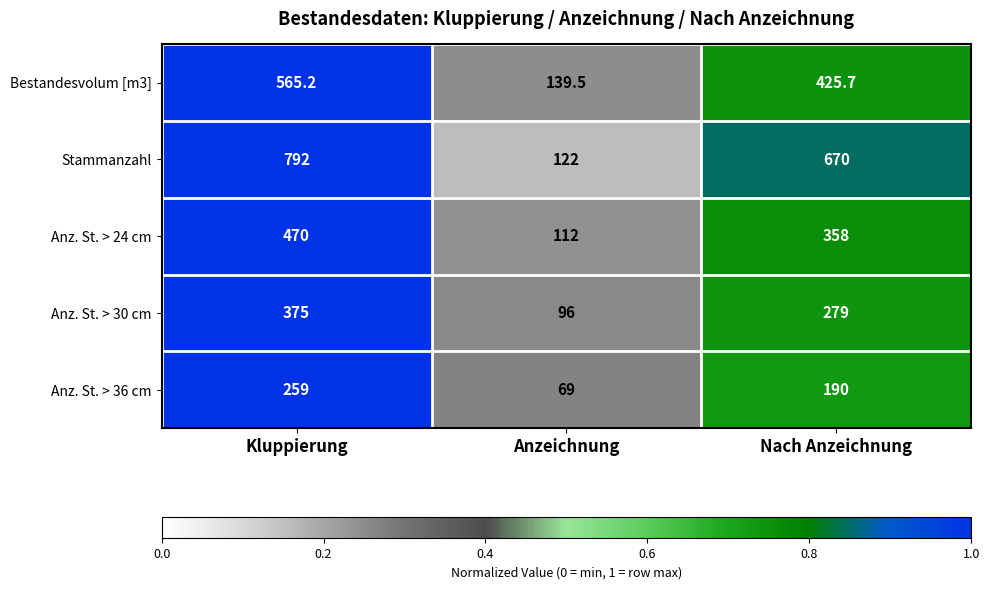

What is the sum of all Anz. St. > 24 cm values?

940.0